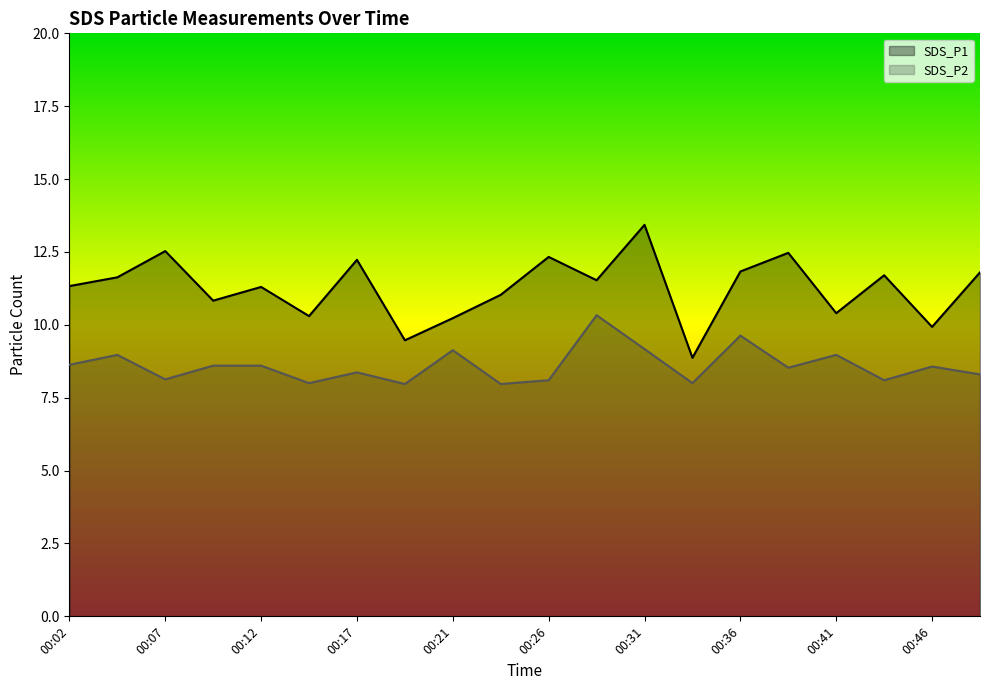

What value does the SDS_P2 series have at 00:26?

8.1